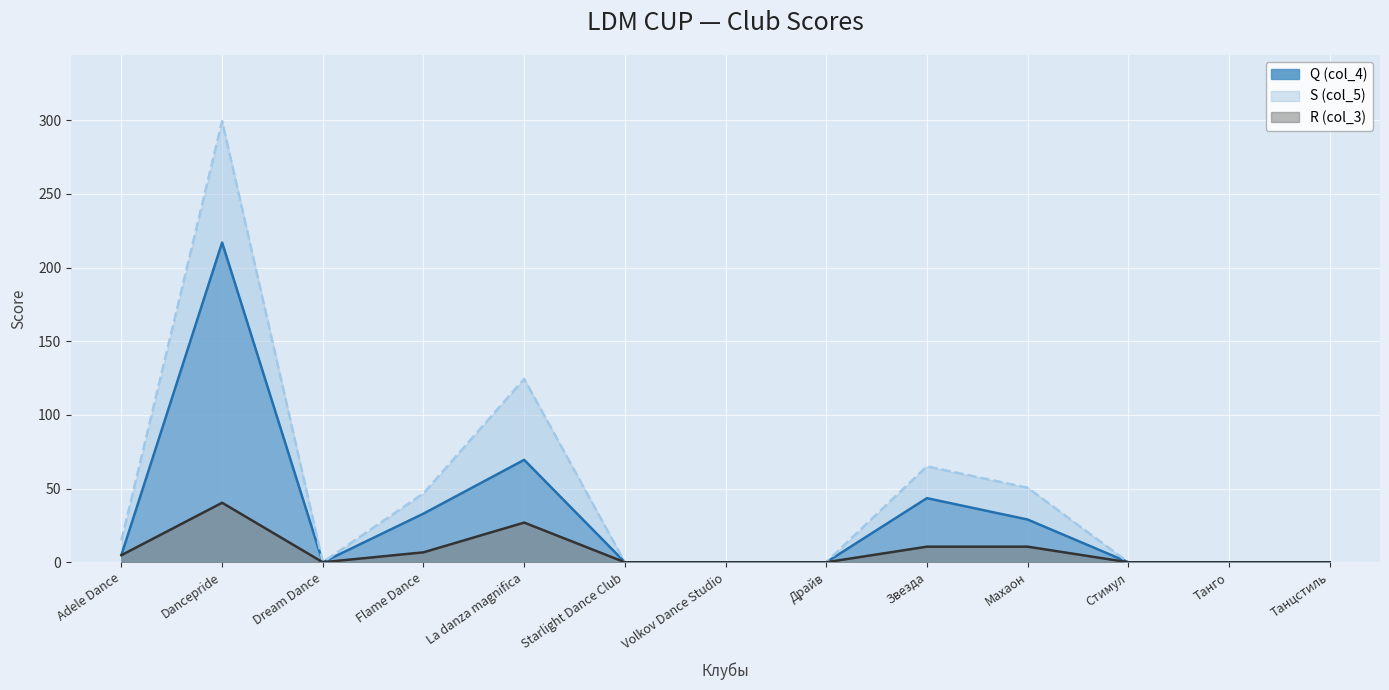

Which has a higher value, Махаон or Adele Dance?

Махаон